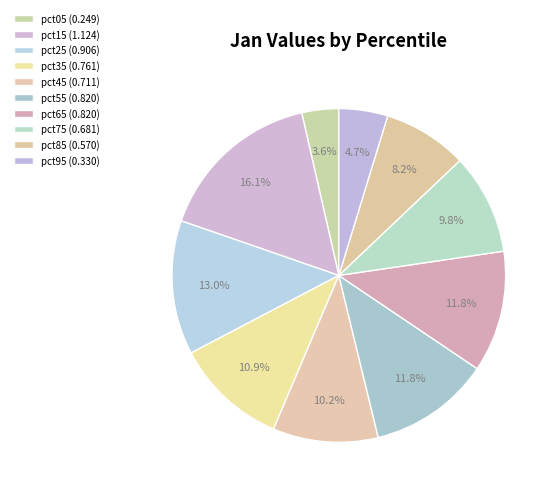

Does any single category account for the majority?

No